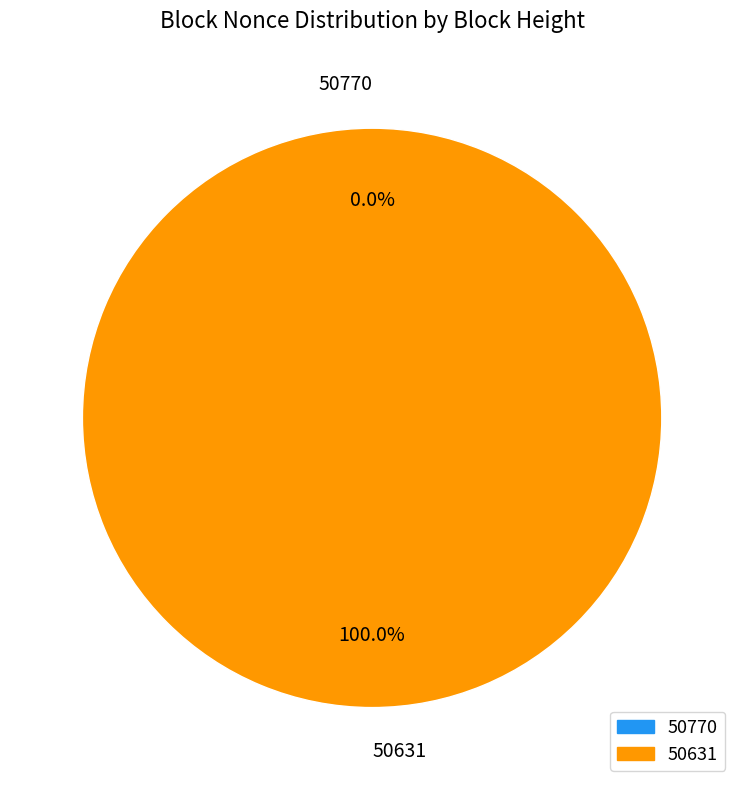

Which category has the smallest portion of the pie?

50770